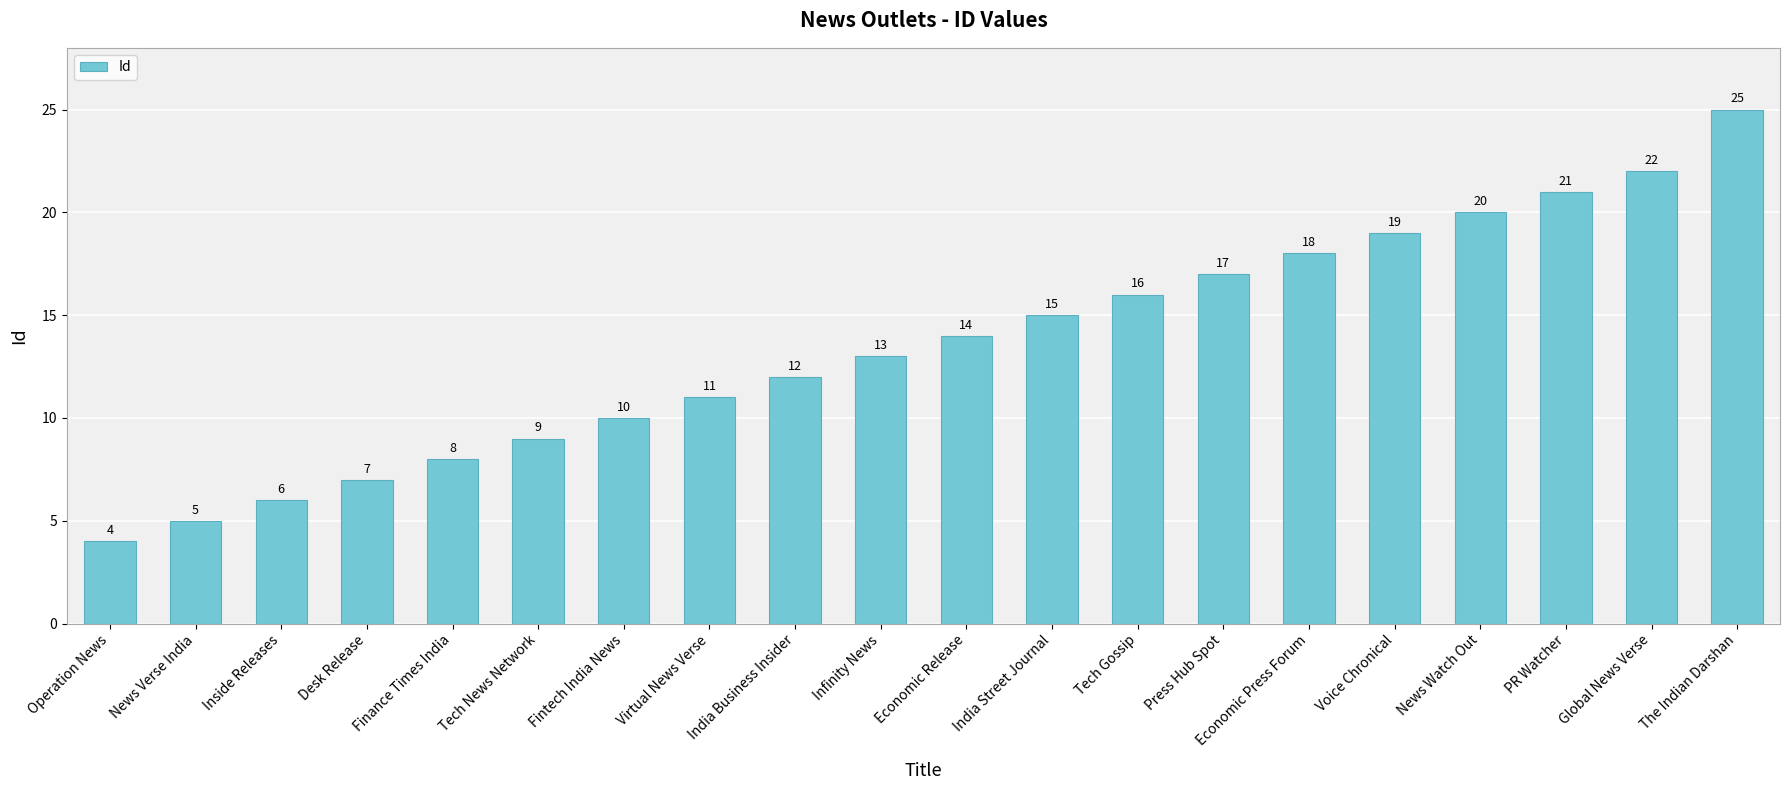

Reading left to right, extract all data points from this chart.

4	5	6	7	8	9	10	11	12	13	14	15	16	17	18	19	20	21	22	25